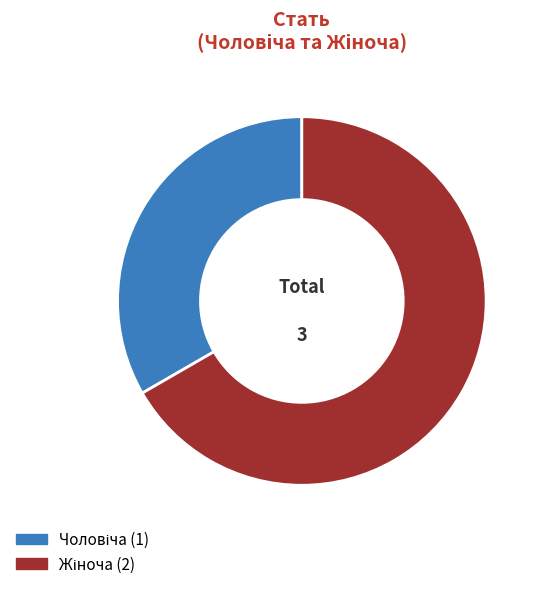

Does any single category account for the majority?

Yes